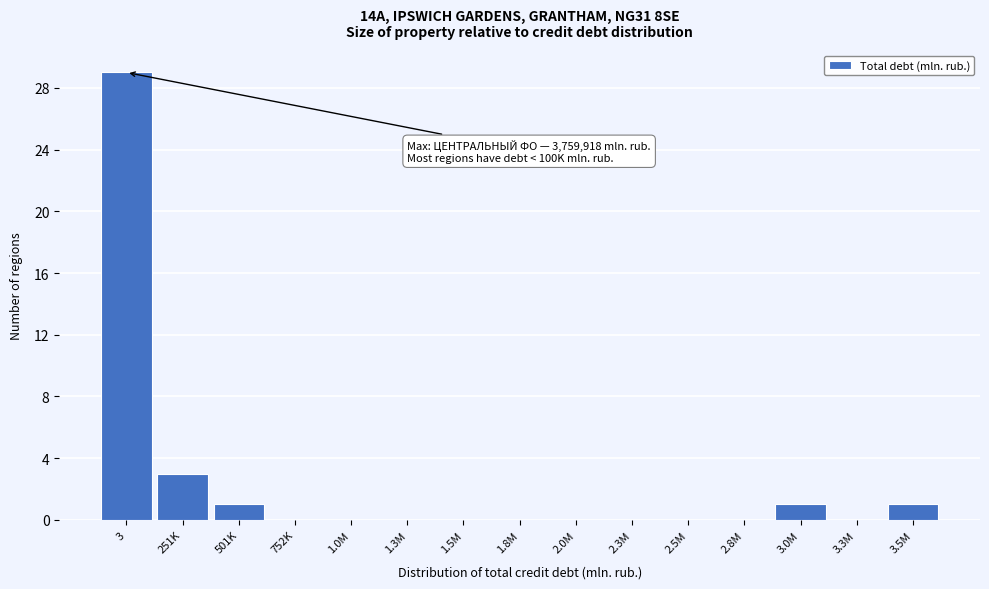

Reading left to right, list all the values displayed in this chart.

3=29	251K=3	501K=1	752K=0	1.0M=0	1.3M=0	1.5M=0	1.8M=0	2.0M=0	2.3M=0	2.5M=0	2.8M=0	3.0M=1	3.3M=0	3.5M=1